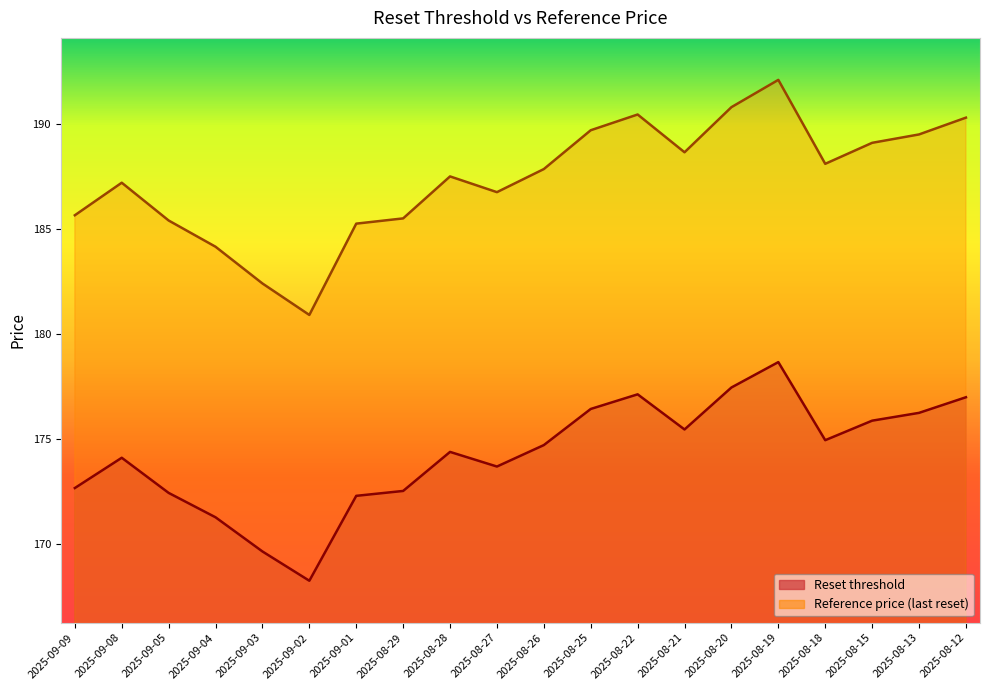

What is the difference between the maximum and minimum values in the Reset threshold series?

10.4